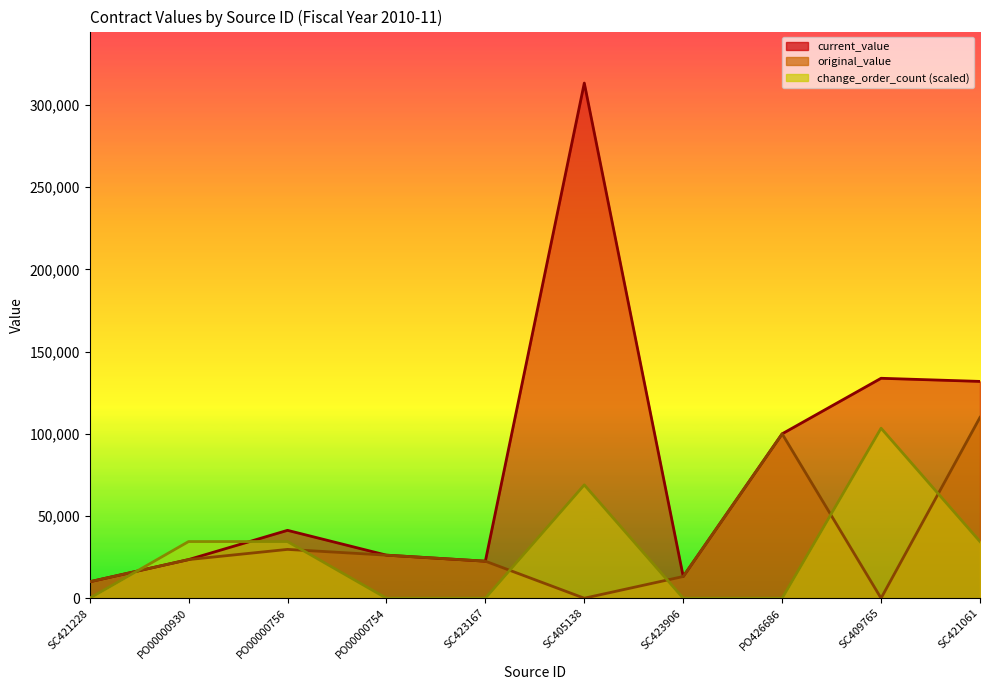

Reading left to right, transcribe all the data shown in this chart.

current_value: 10000.0	23500.0	41294.0	26200.0	22530.0	313365.0	13203.1	100000.0	133790.0	131885.0
original_value: 10000.0	23500.0	29700.0	26200.0	22530.0	0.0	13203.1	100000.0	0.0	110000.0
change_order_count: 0.0	34470.2	34470.2	0.0	0.0	68940.3	0.0	0.0	103410.4	34470.2